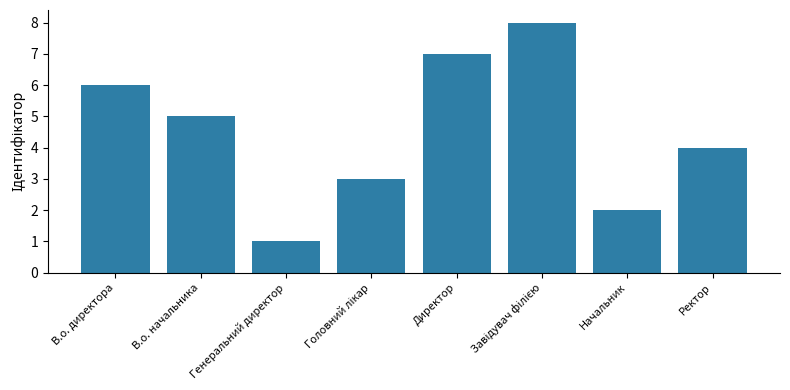

What position from the right is Генеральний директор?

6